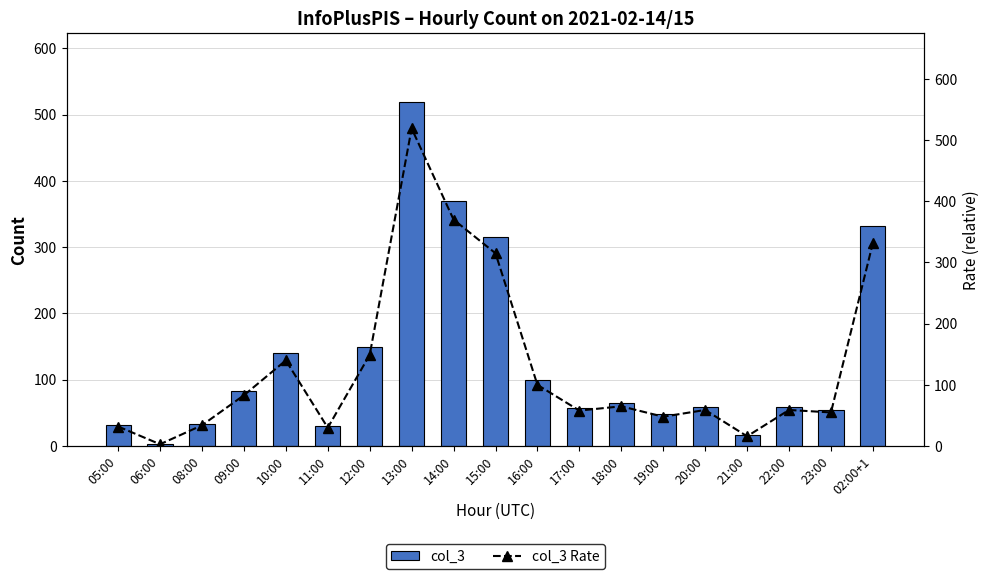

How many distinct data groups are displayed?

2